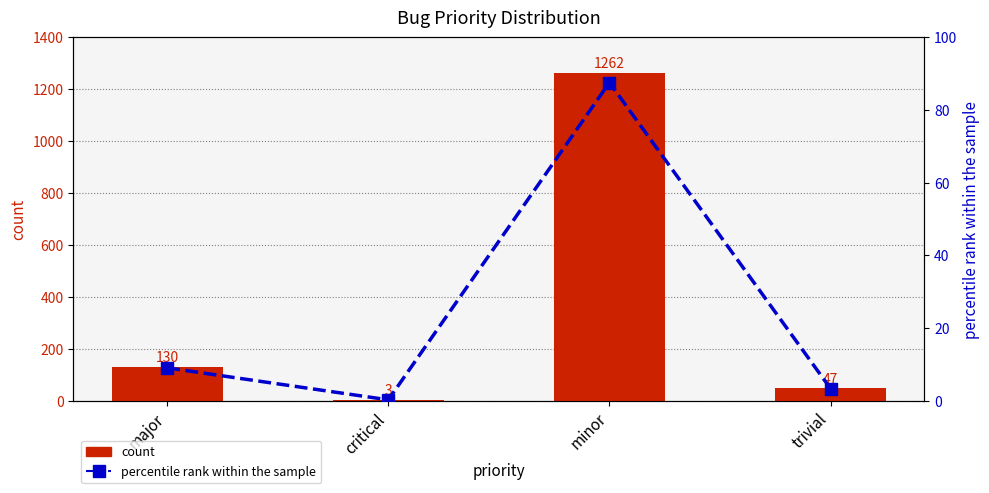

True or false: percentile rank within the sample has a value of 1.1 at trivial.

False